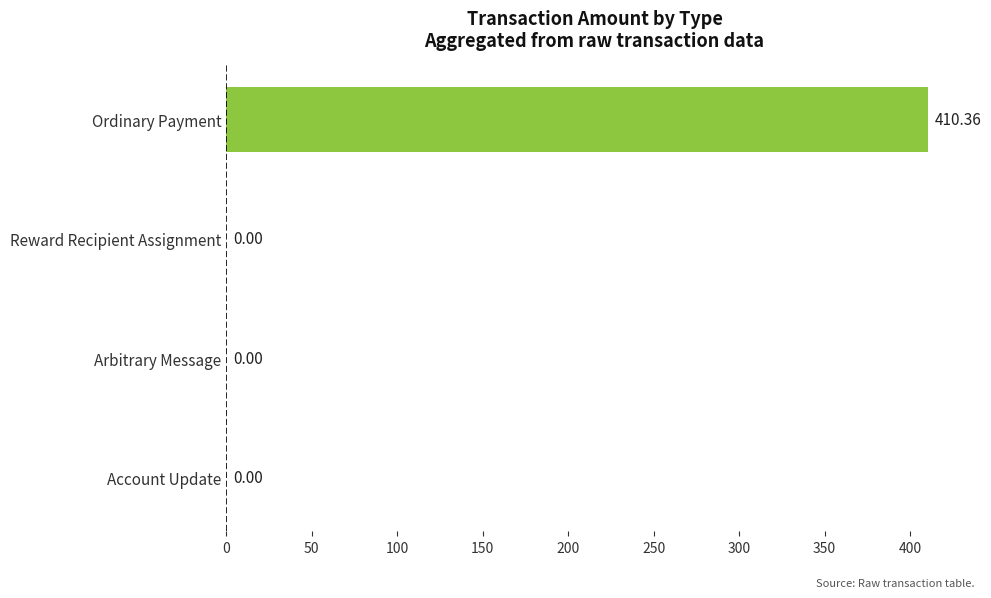

What is the sum of all values?

410.4